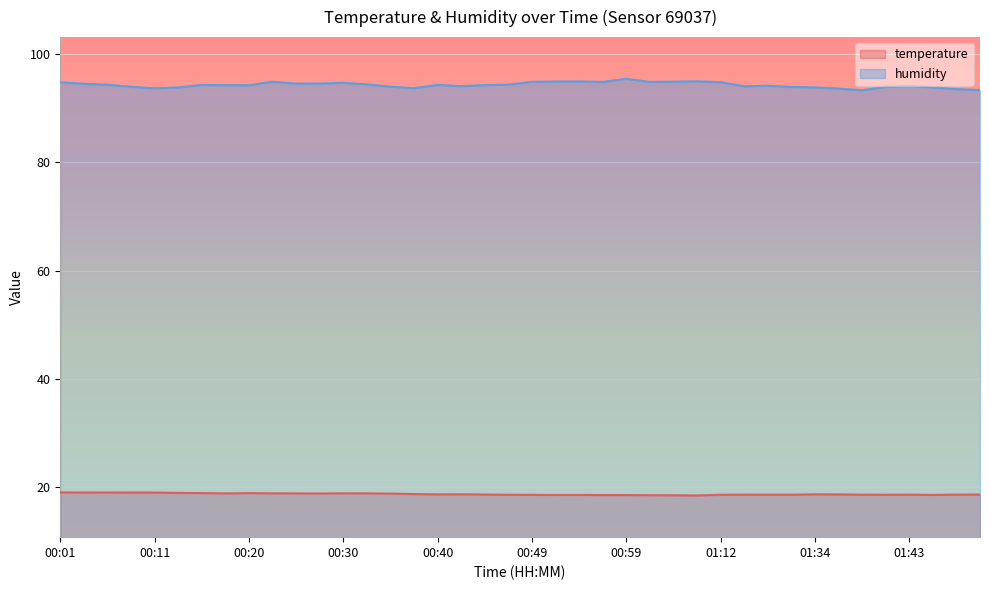

What is the difference between the maximum and minimum values in the temperature series?

0.6